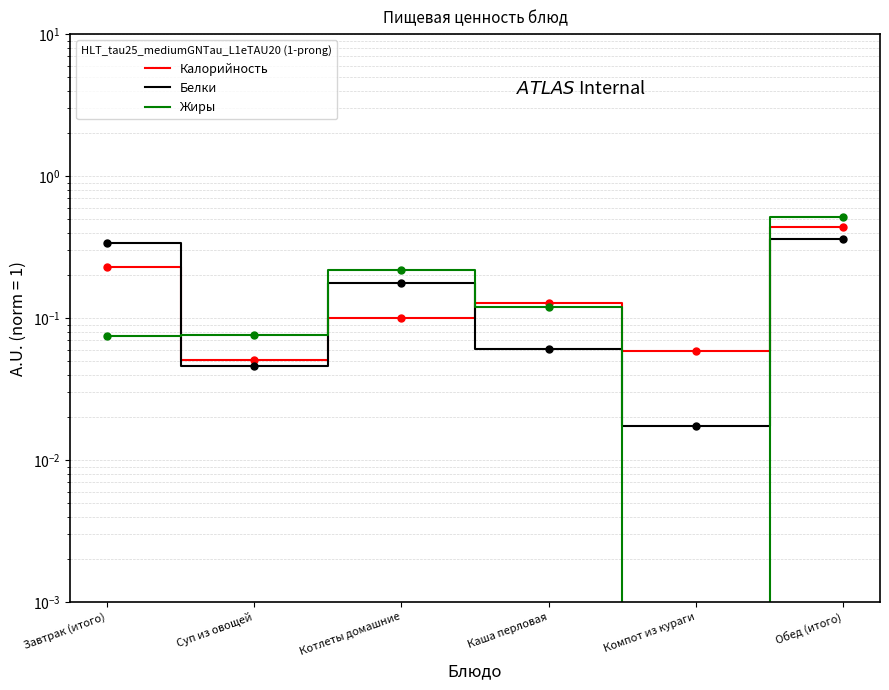

What is the difference between the Жиры values at Завтрак (итого) and Котлеты домашние?

0.1